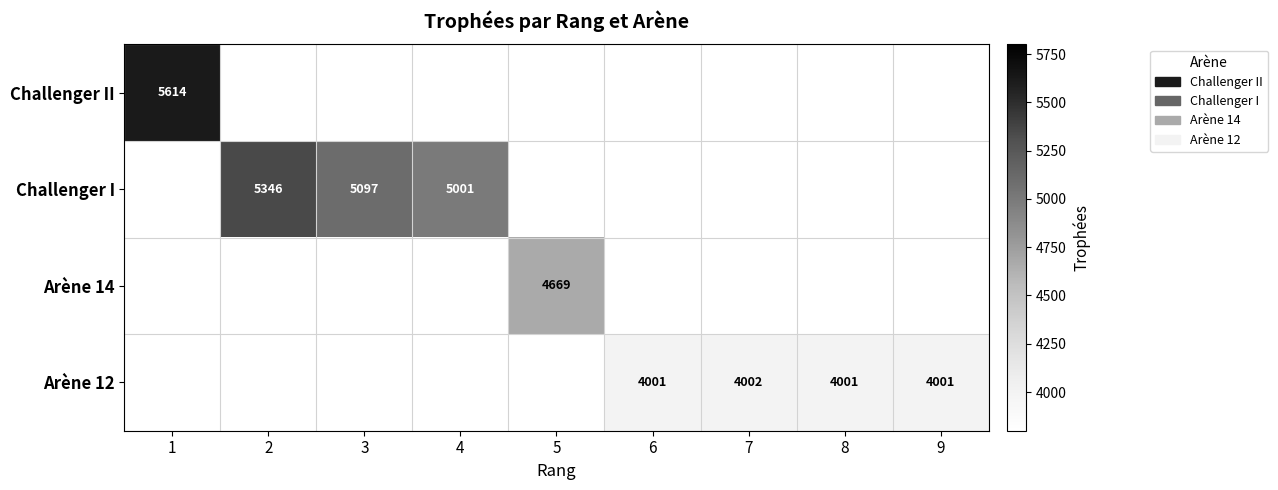

The Challenger I series shows 7219 at 4. True or false?

False